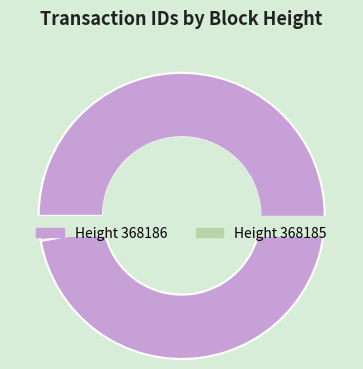

What is the change in value from 368186 to 368185?

-11419243014807724032